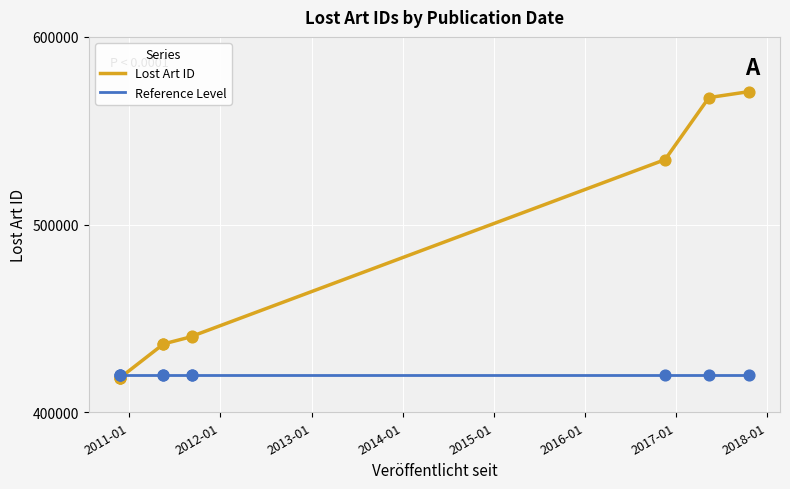

At how many categories does at least one series exceed 471862?

3